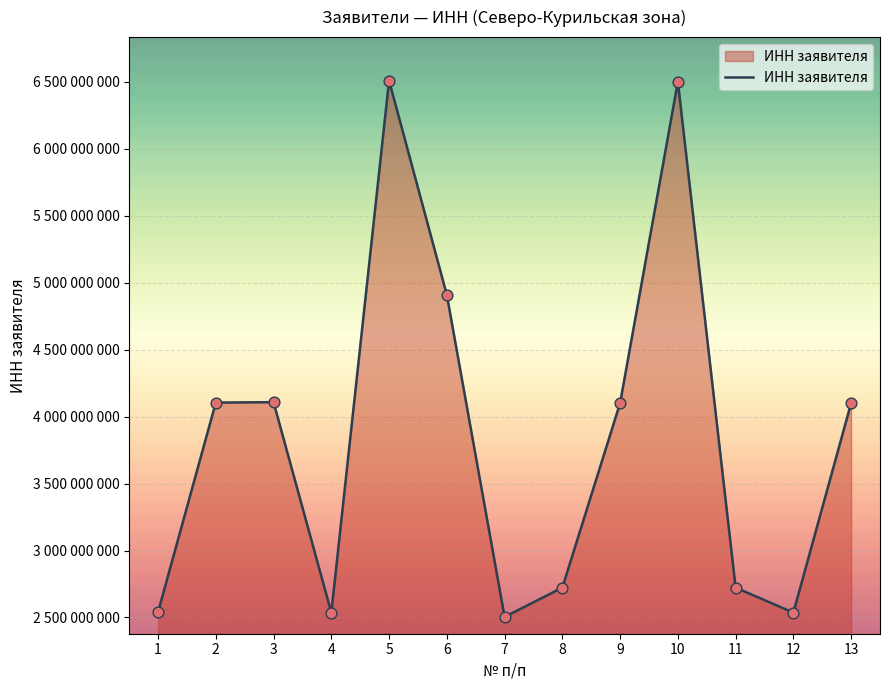

What is the change in value from 5 to 10?

-7768440